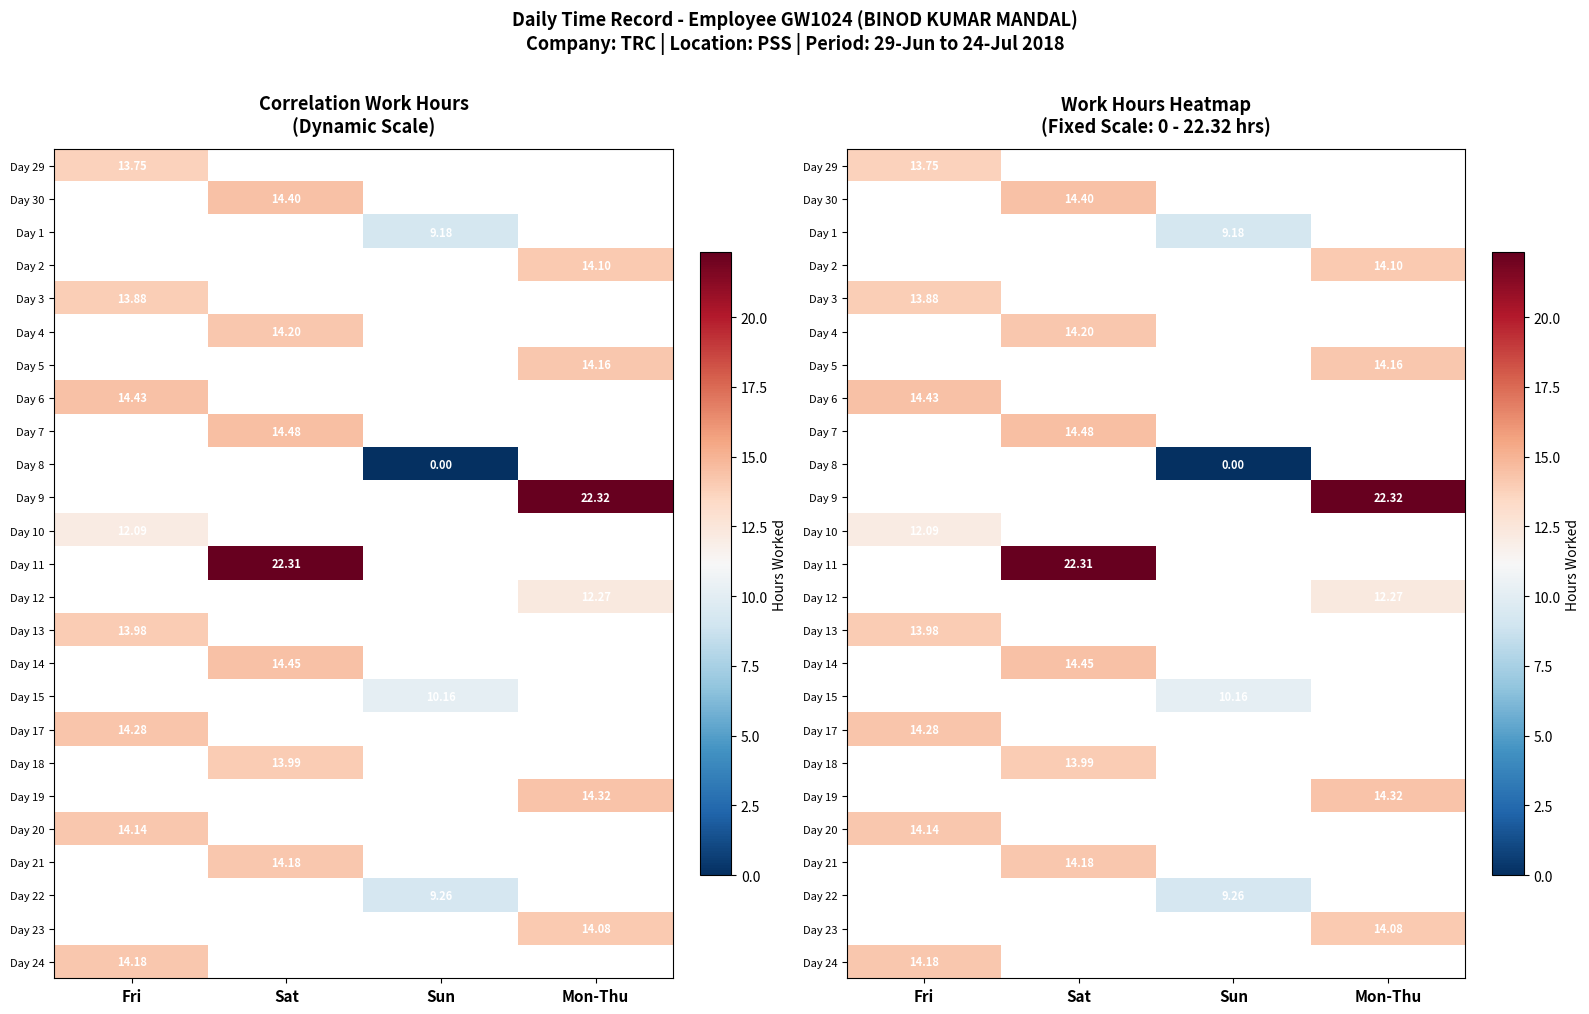

At which label does Day 5 reach its peak?

Fri